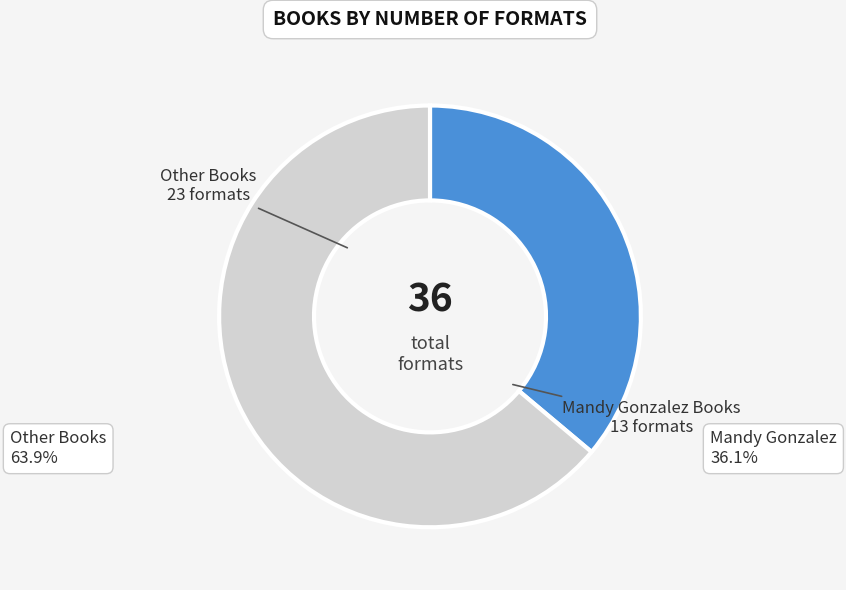

Which slice represents more than half of the pie?

Other Books